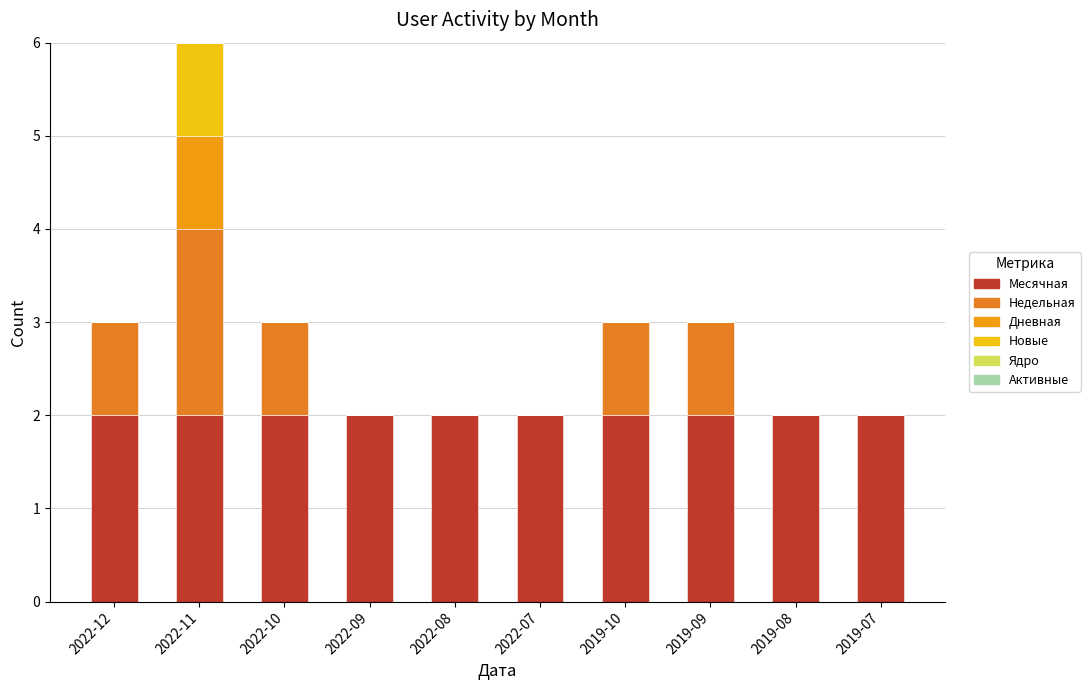

Count the number of data series in this chart.

4